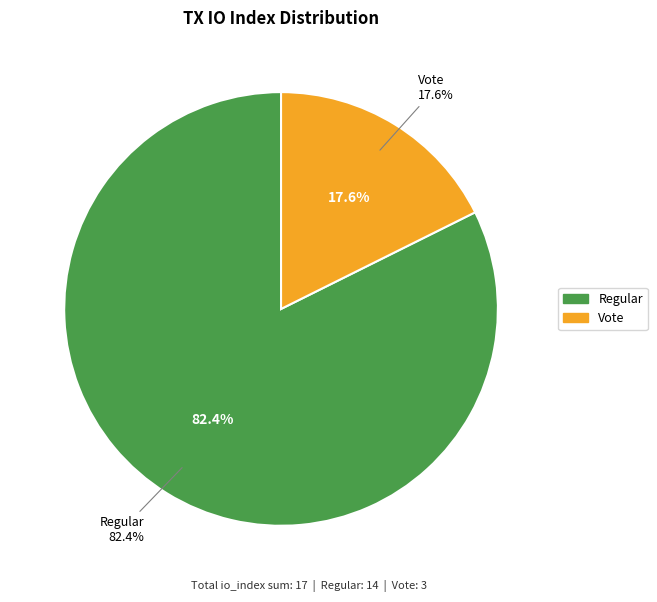

Is Regular (io_index=14) the majority of the pie?

Yes